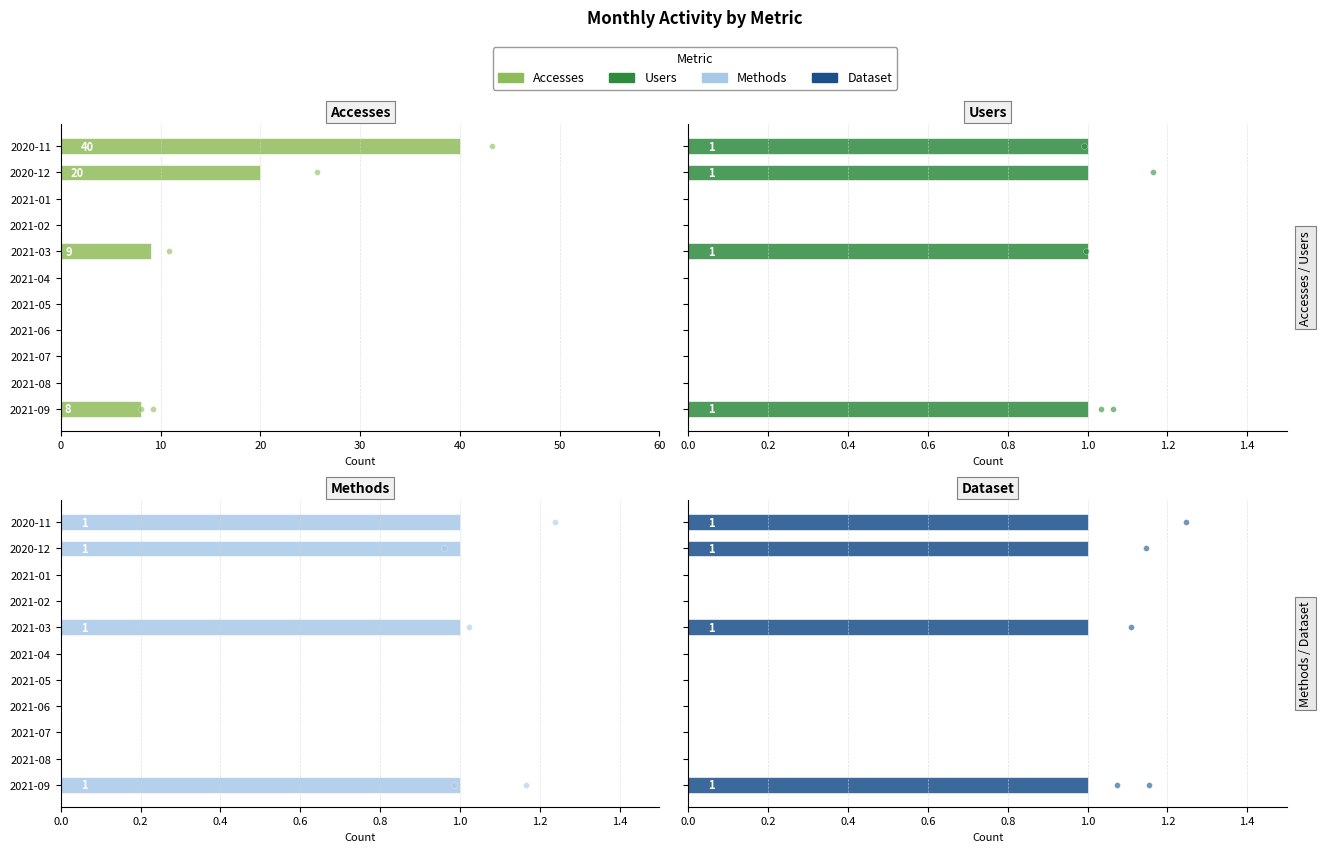

At how many categories does at least one series exceed 38?

1